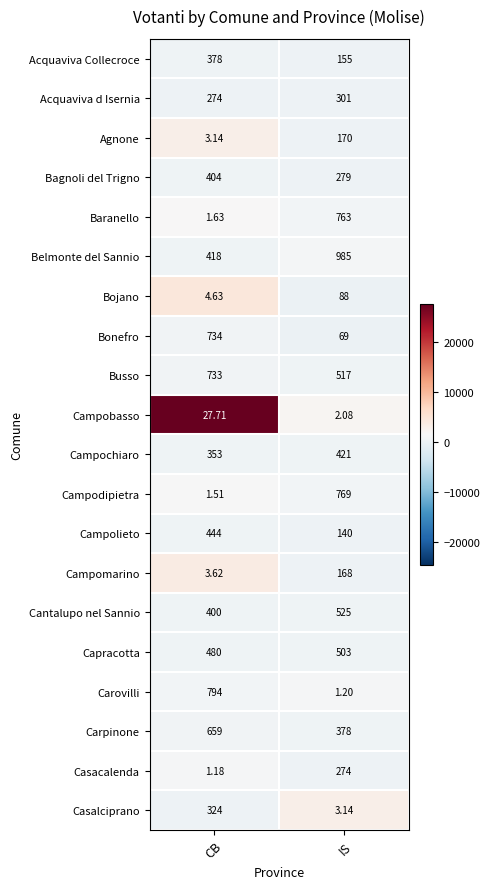

Where is Bojano nearest to the value 46?

CB